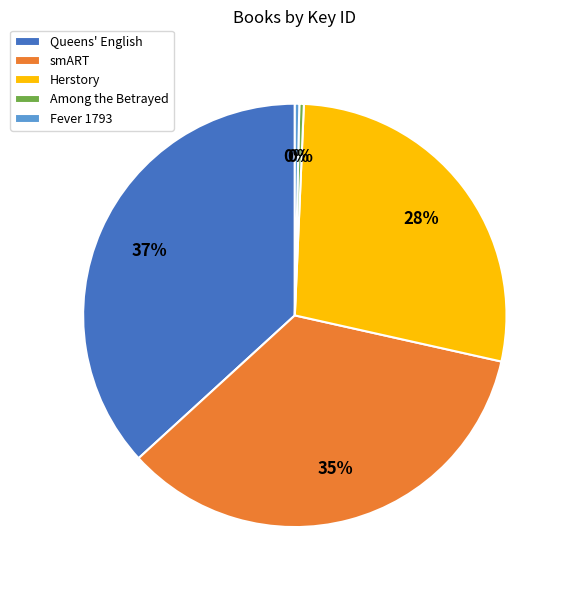

To the nearest percent, what portion does smART represent?

35%